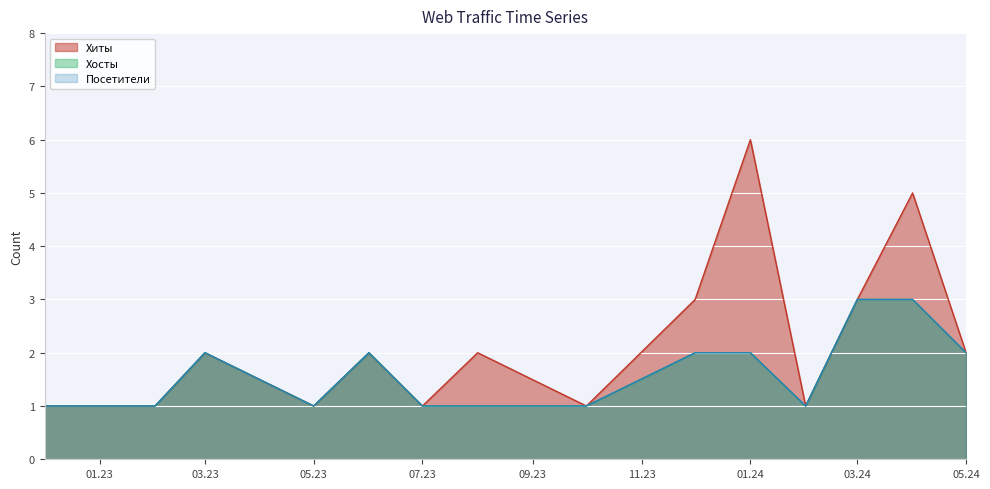

What is the maximum value for Хосты?

3